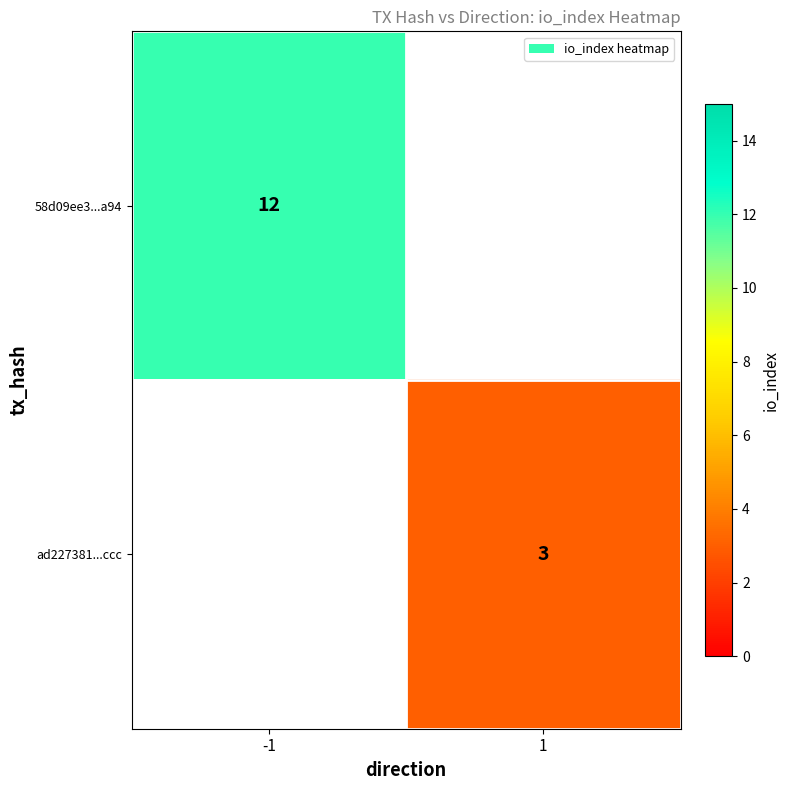

True or false: ad227381...ccc has a value of 4 at 1.

False